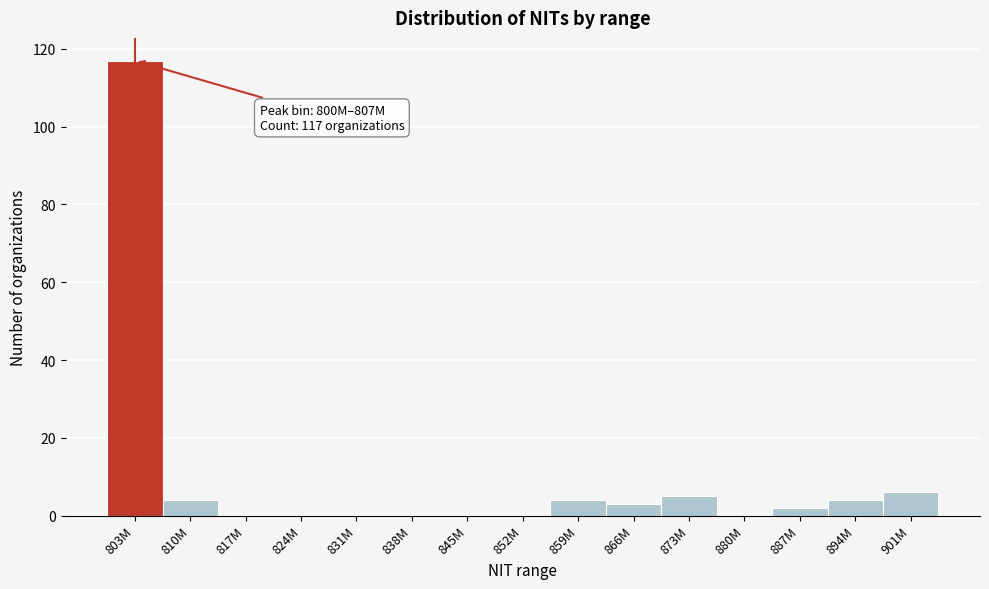

Reading right to left, list all the values displayed in this chart.

901M=6	894M=4	887M=2	880M=0	873M=5	866M=3	859M=4	852M=0	845M=0	838M=0	831M=0	824M=0	817M=0	810M=4	803M=117